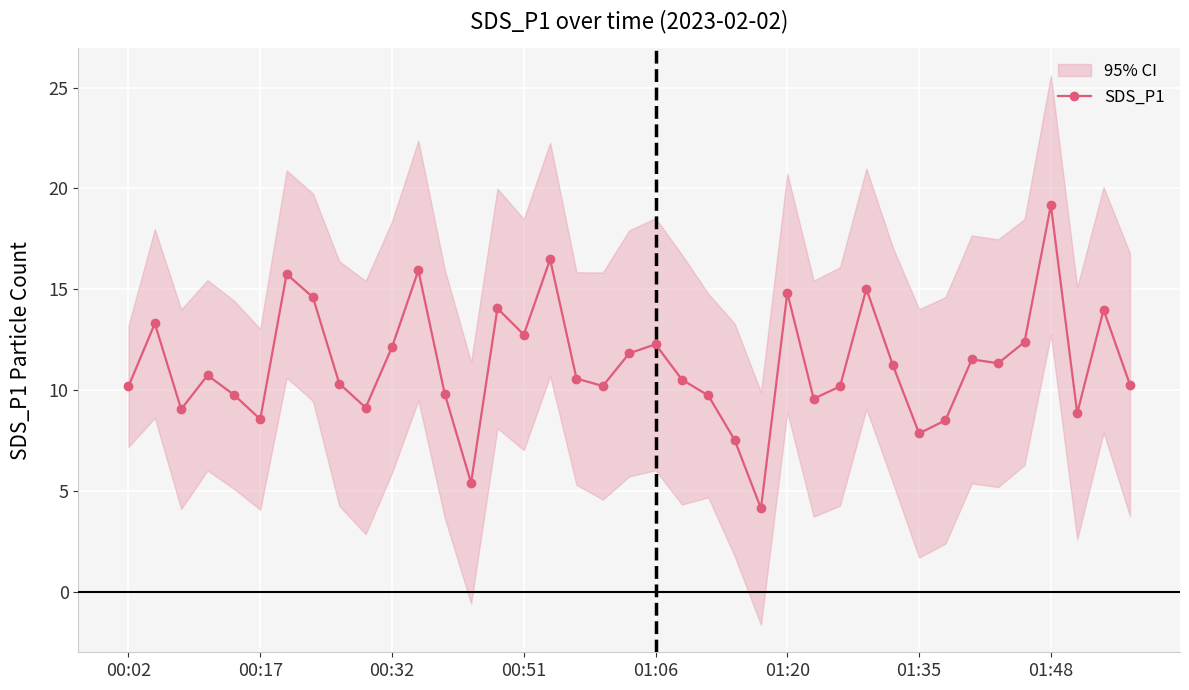

What is the difference between the maximum and minimum values?

15.0